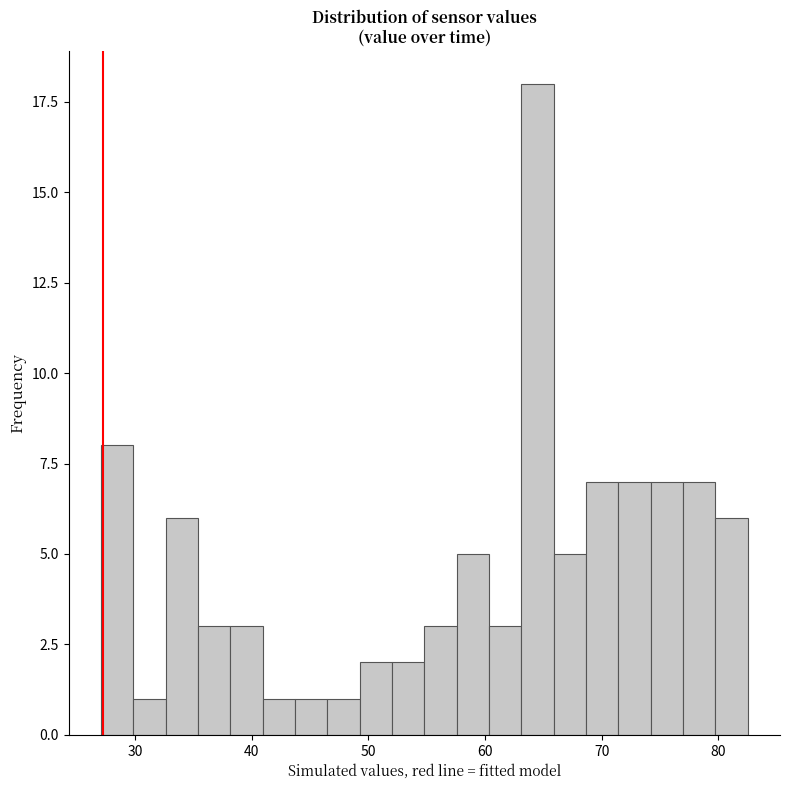

Read against the x-axis, roughly where is the centre of the tallest bar?

64